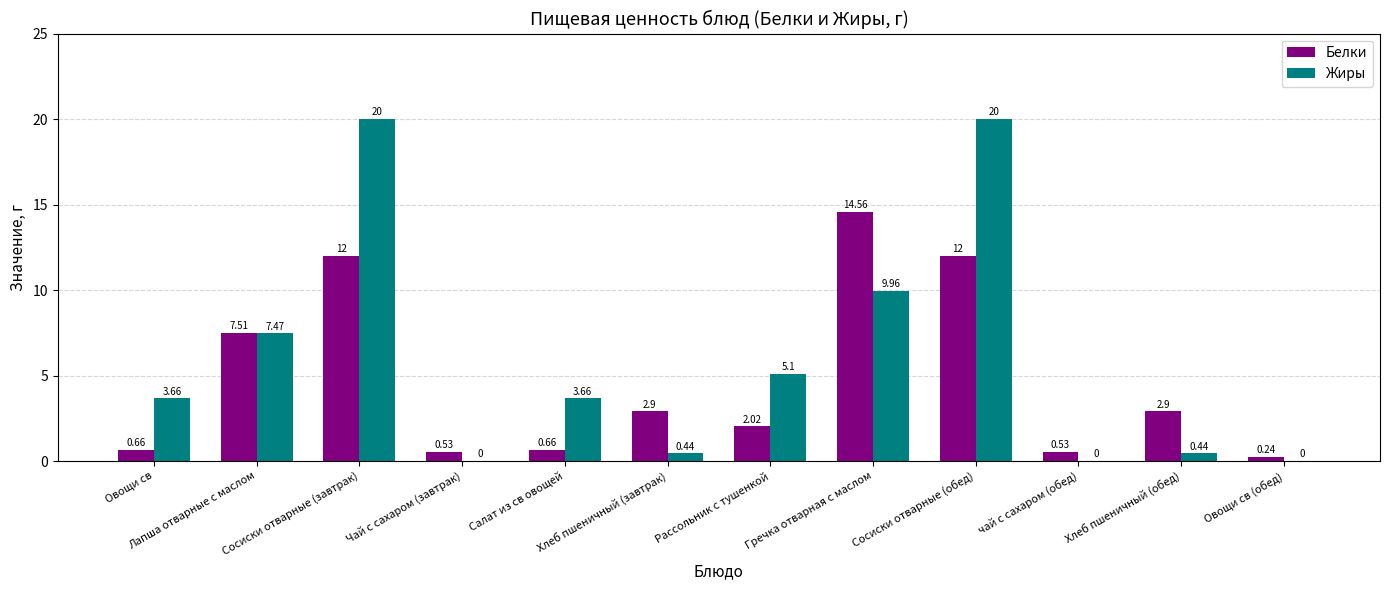

How many values in Жиры are above zero?

9